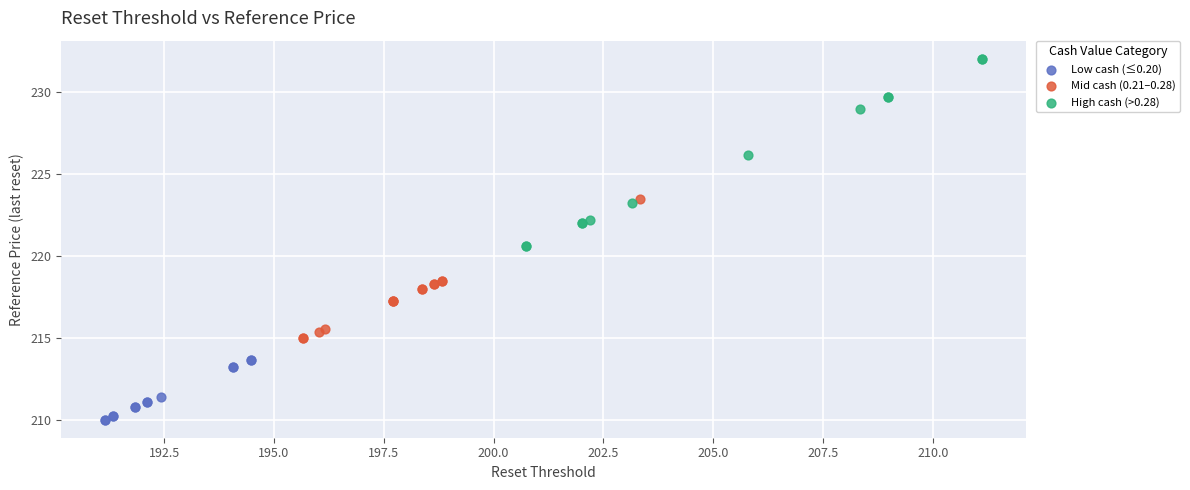

Which series reaches the maximum Y coordinate?

High cash (>0.28)